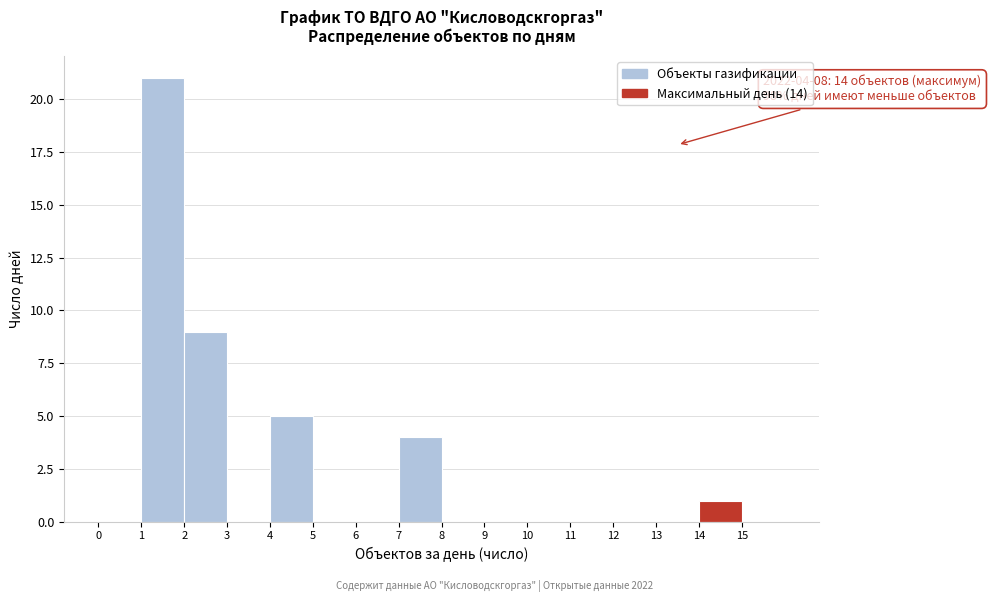

Over which range of the x-axis is the bar tallest?

1 to 2